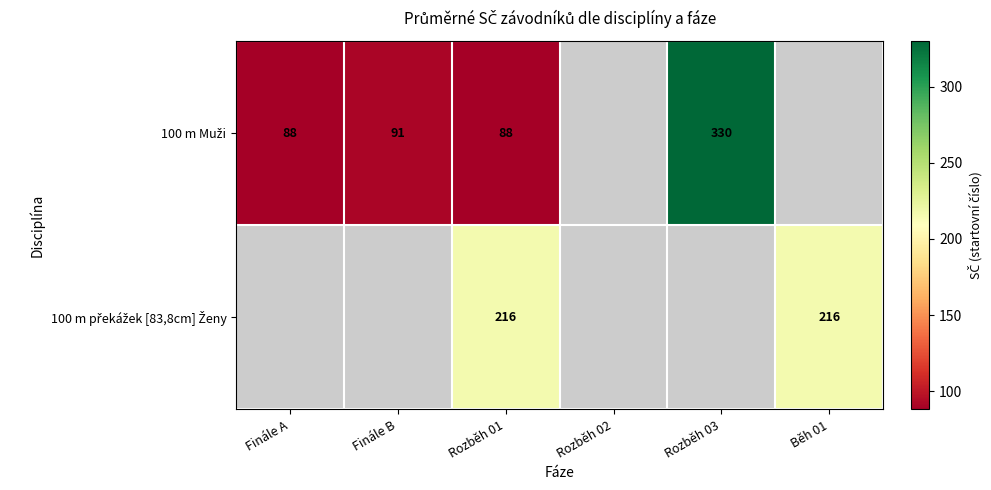

What is the minimum value shown in the chart?

88.0